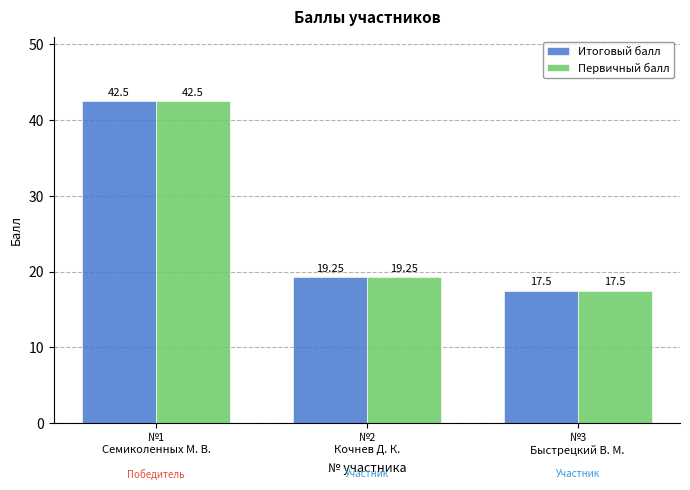

What is the average value of the Итоговый балл series?

26.4